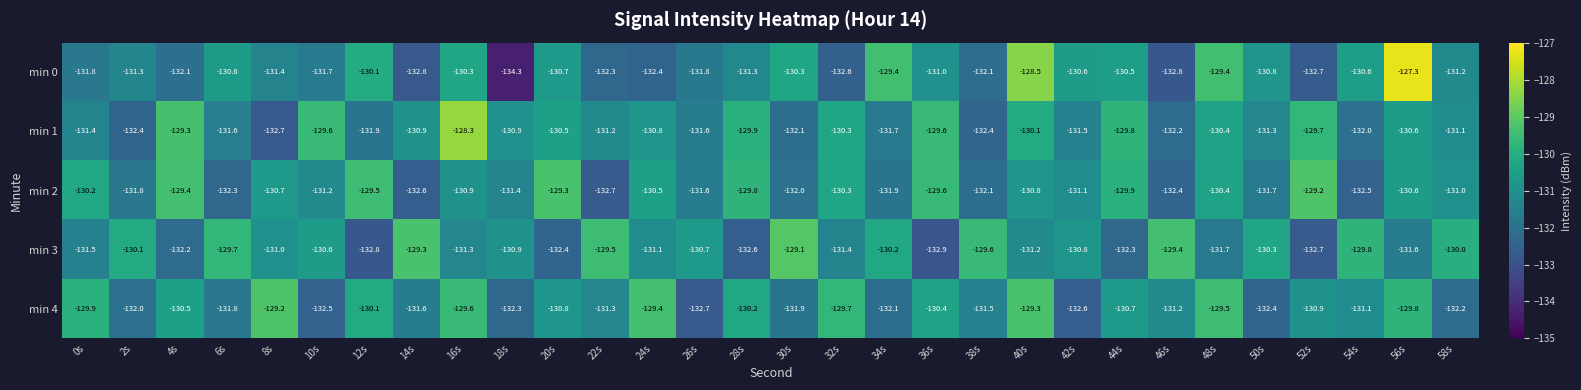

What is the total value across all series at 50s?

-656.5